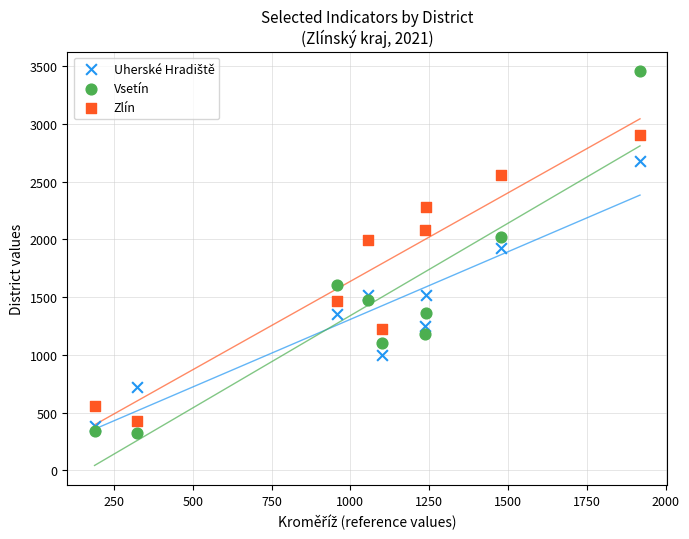

In the Zlín series, what Y value is closest to 1665?

1470